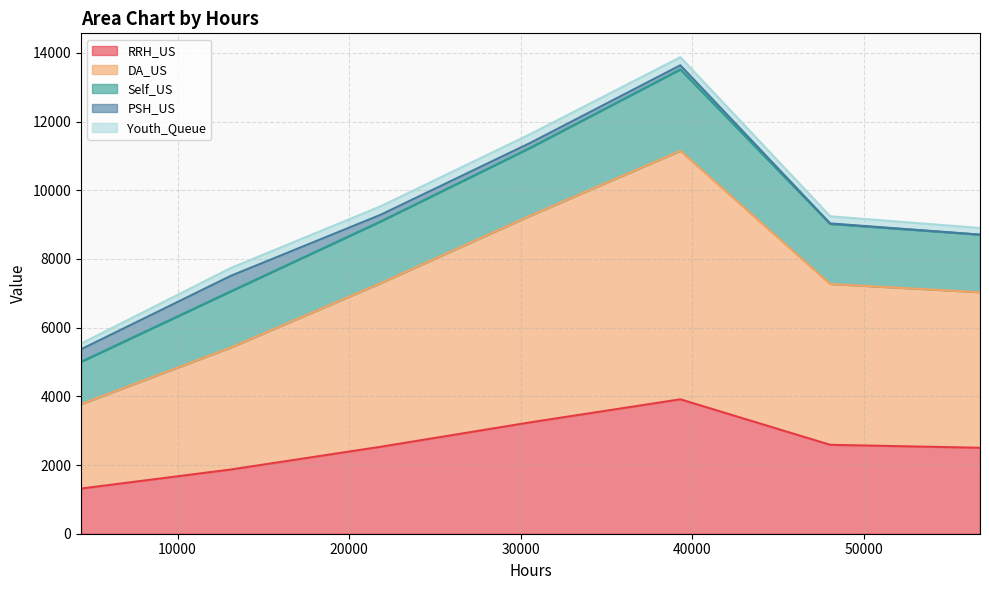

Is it true that Self_US equals 4097 at 21840?

False